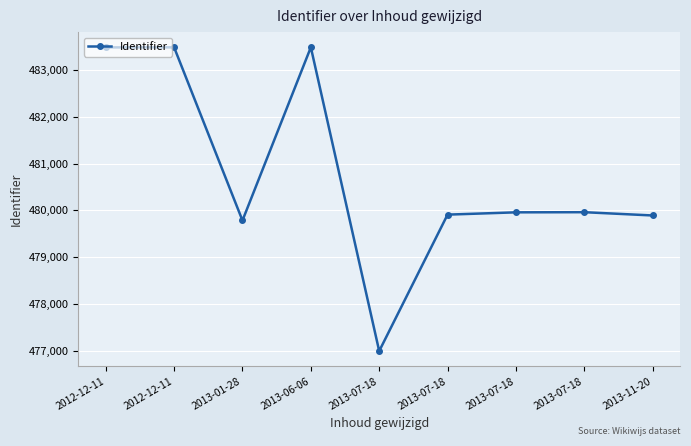

How many lines are shown in the chart?

1